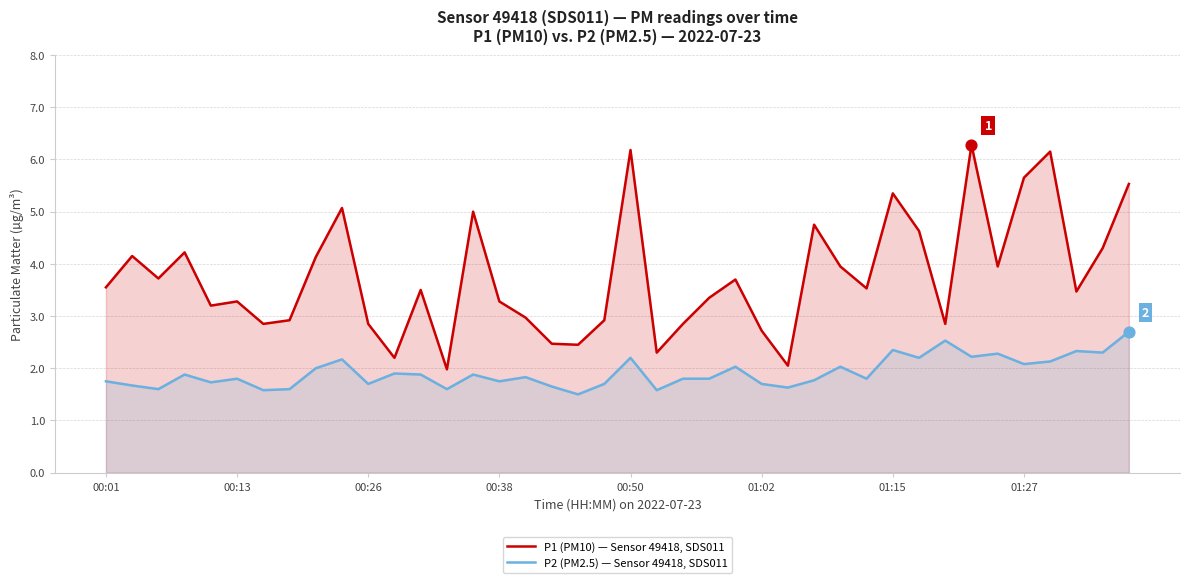

What is the total value across all series at 01:02?

4.4